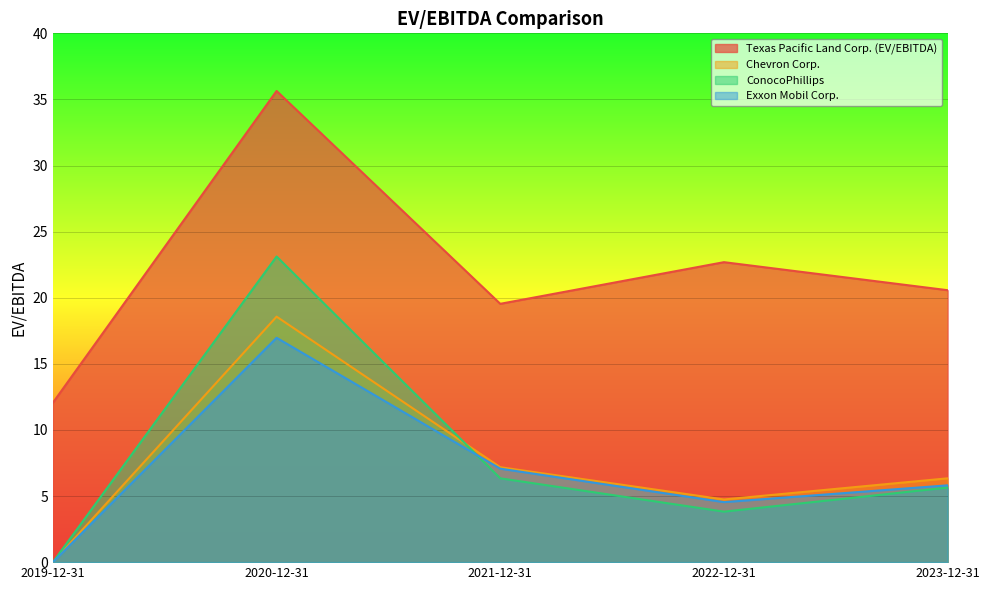

What is the value of the ConocoPhillips point at the 2nd from the left?

23.1